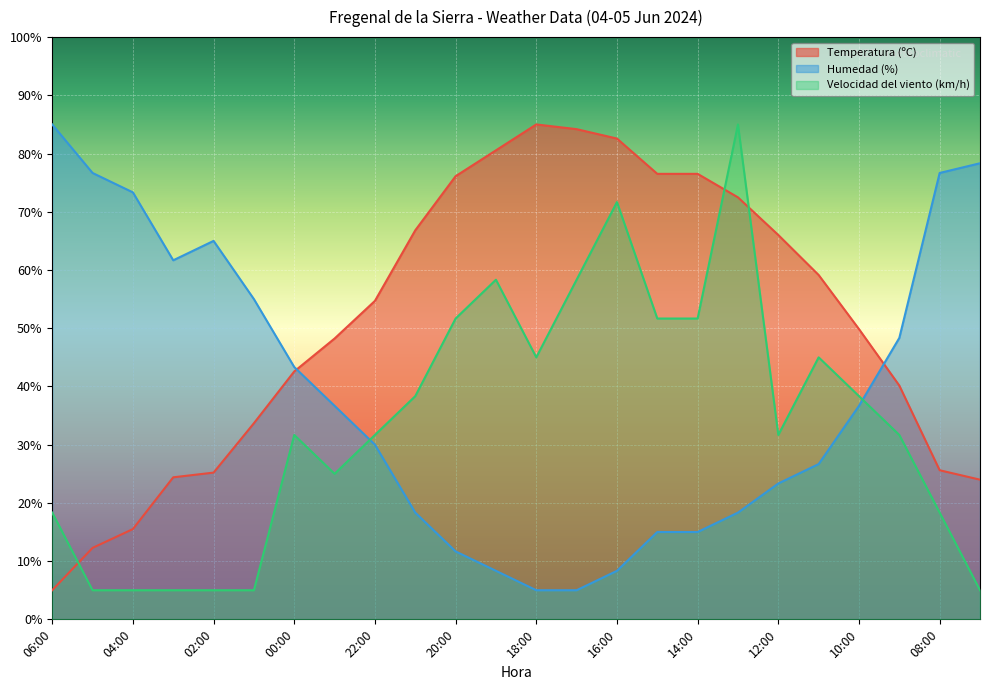

Count the number of categories in the chart.

24